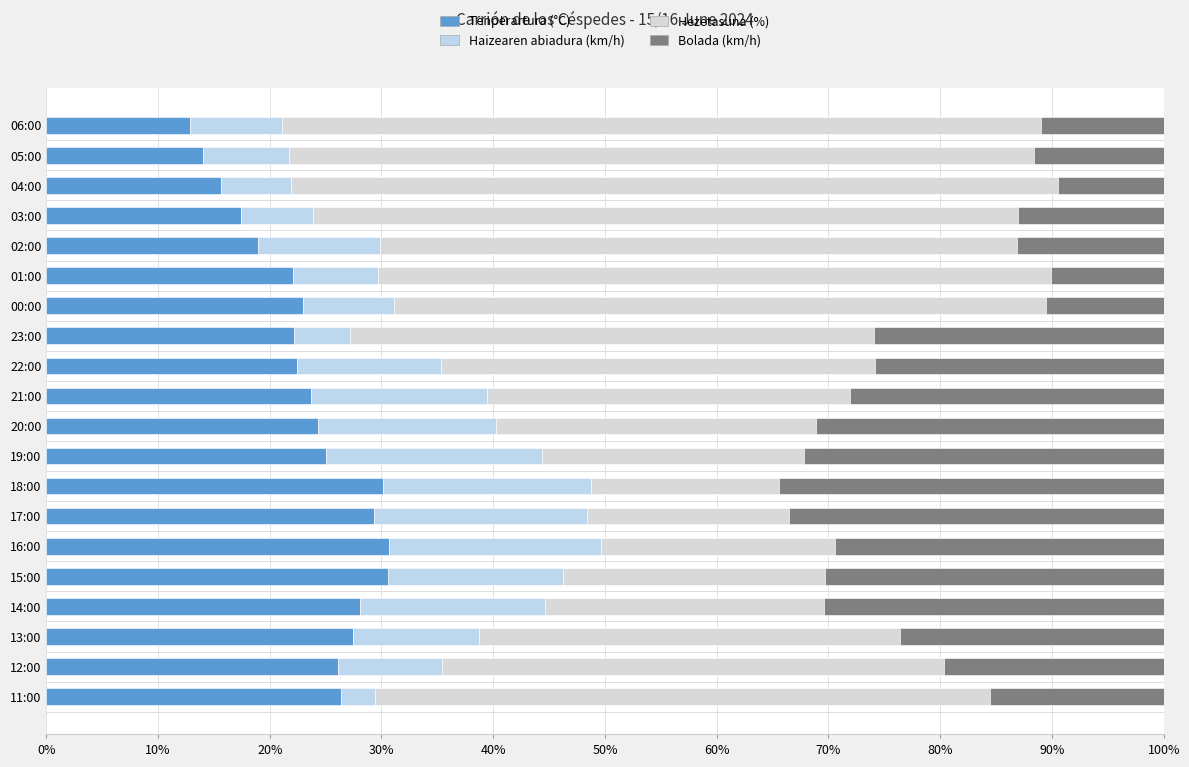

Count the number of data series in this chart.

4